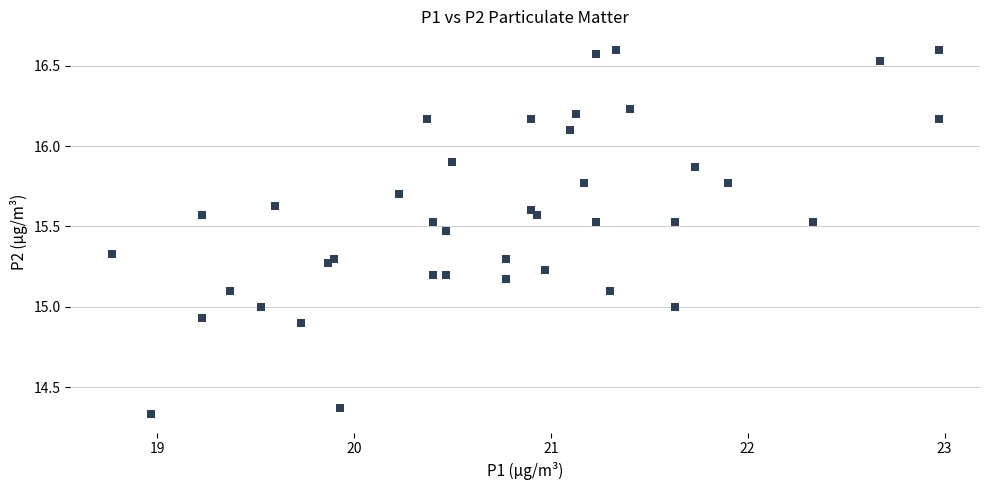

What is the range of X values (max minus min)?

4.2